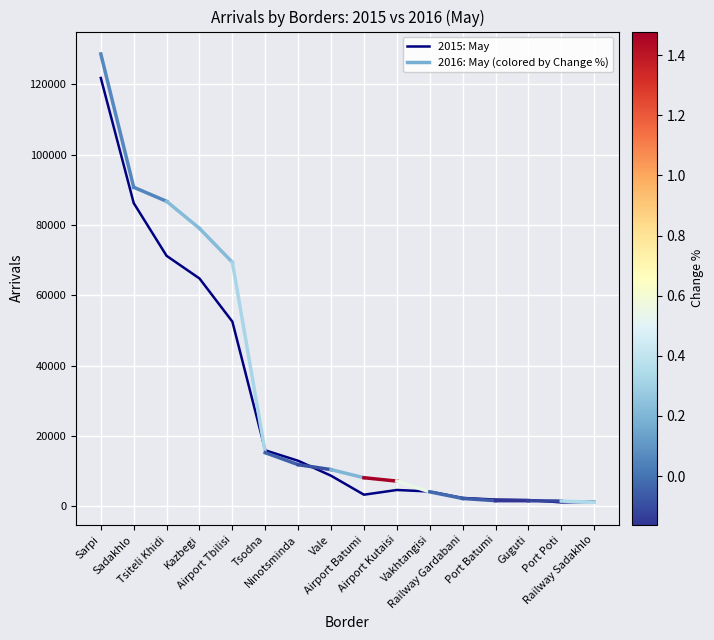

What is the average value?

28393